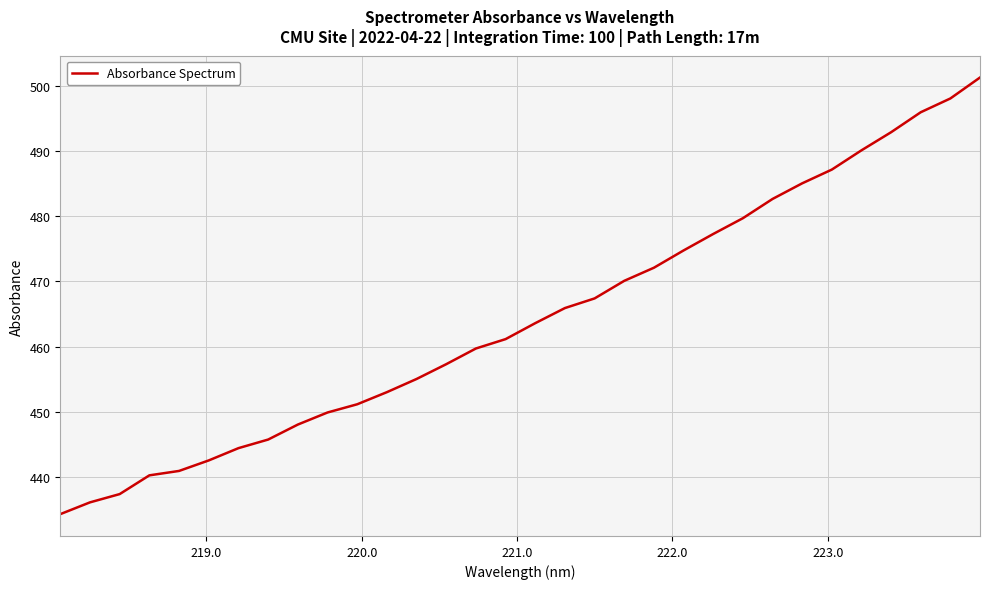

What is the minimum value shown in the chart?

434.2